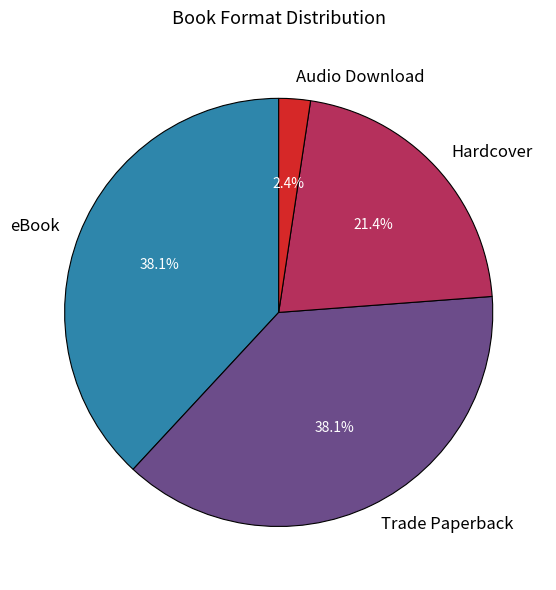

How much of the chart is everything except Hardcover?

78.6%